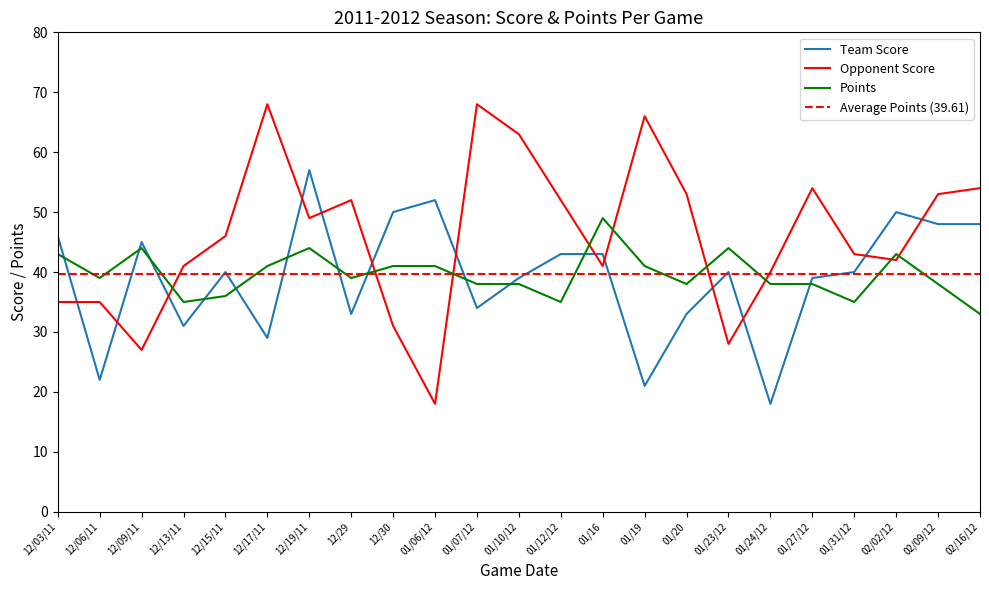

Which series has the widest spread of values?

Opponent Score